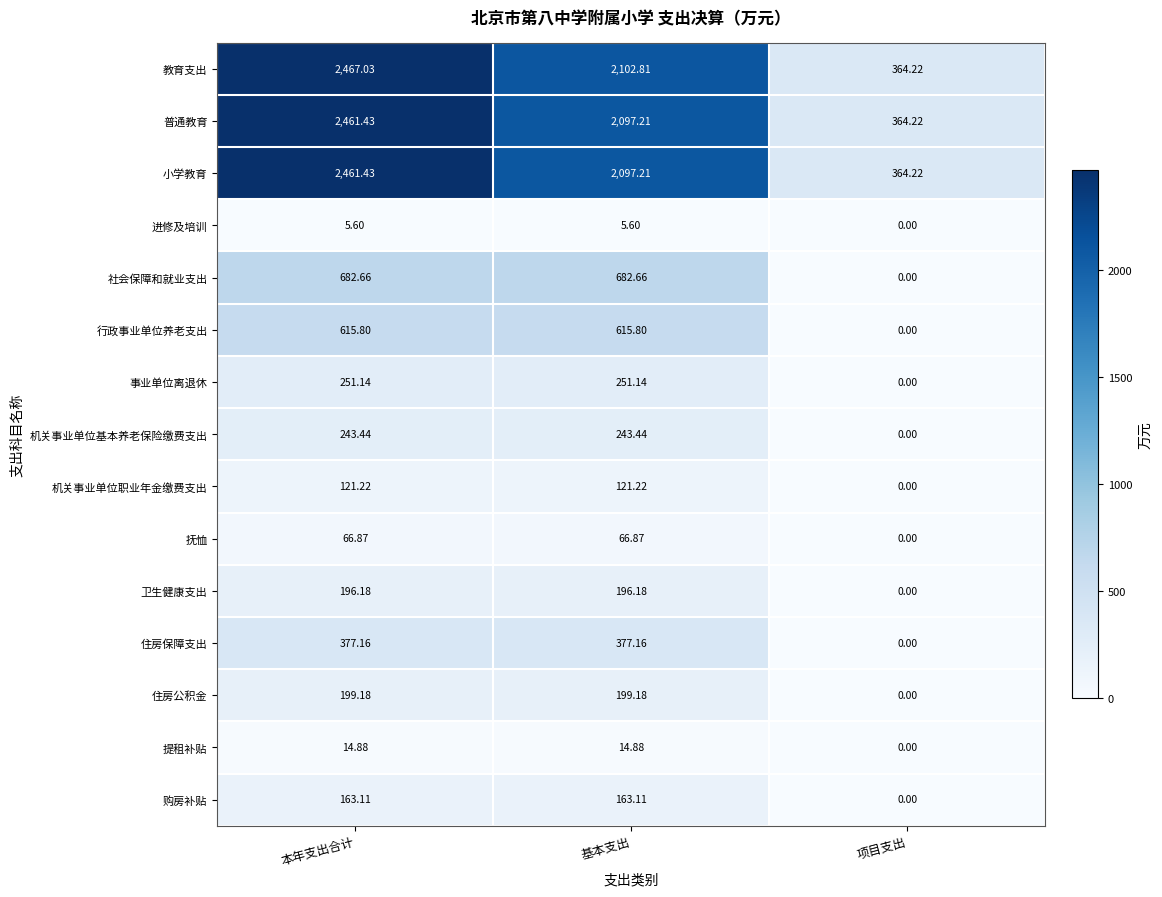

At which label does 购房补贴 first exceed 163?

本年支出合计